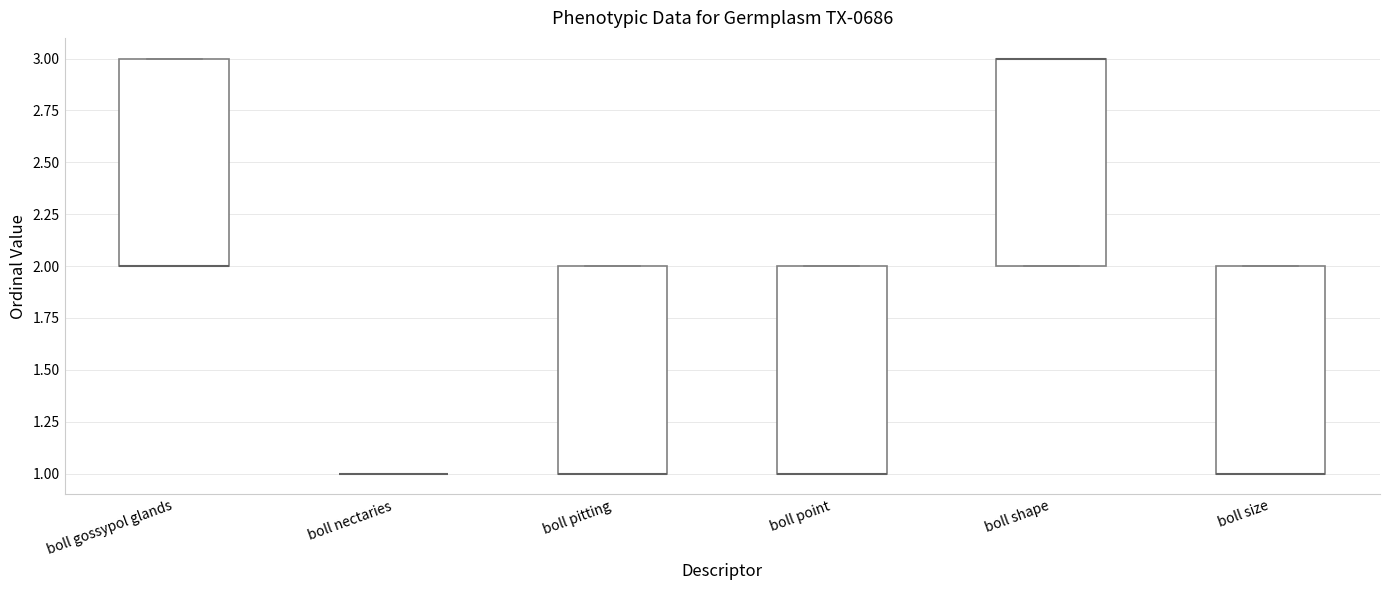

Reading left to right, transcribe this box plot: for each box, give where its median line is, the range the box spans, and where its two whiskers end, as read against the y-axis. The values are not printed on the chart, so give them approximately, as read against the axis.

boll gossypol glands: median 2 (drawn on the box's lower edge), box 2 to 3, whiskers 2 to 3
boll nectaries: box collapsed to a line at 1, whiskers 1 to 1
boll pitting: median 1 (drawn on the box's lower edge), box 1 to 2, whiskers 1 to 2
boll point: median 1 (drawn on the box's lower edge), box 1 to 2, whiskers 1 to 2
boll shape: median 3 (drawn on the box's upper edge), box 2 to 3, whiskers 2 to 3
boll size: median 1 (drawn on the box's lower edge), box 1 to 2, whiskers 1 to 2